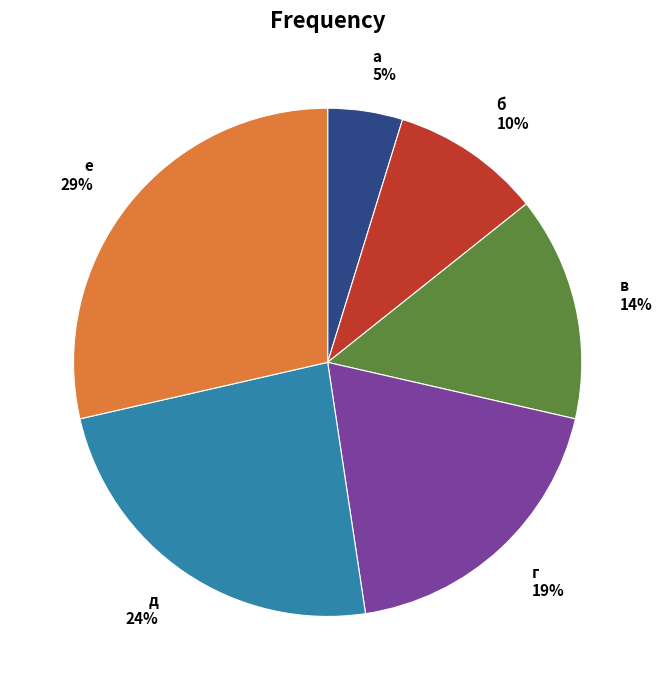

Which slice is the largest?

е